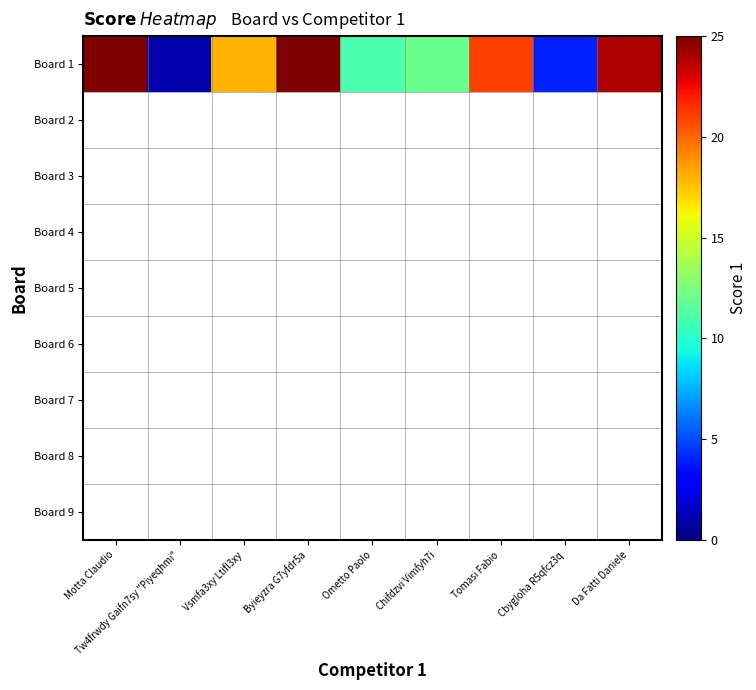

Which has a higher value, Byieyzra G7yfdr5a or Cbygloha R5qfcz3q?

Byieyzra G7yfdr5a